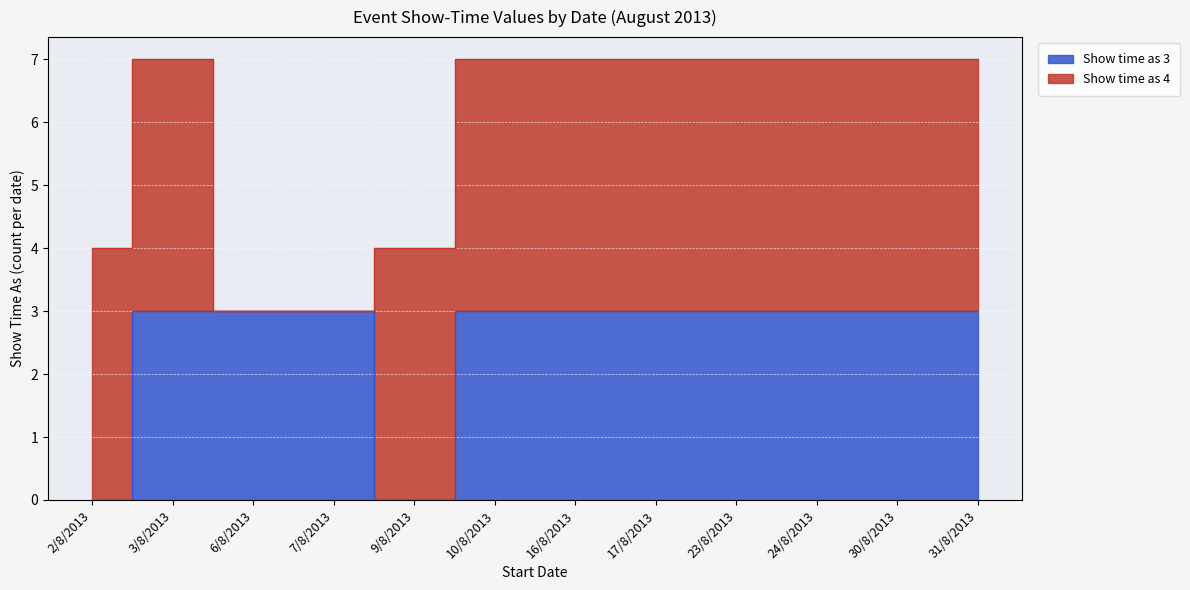

Count the values in the range 3 to 4.

10